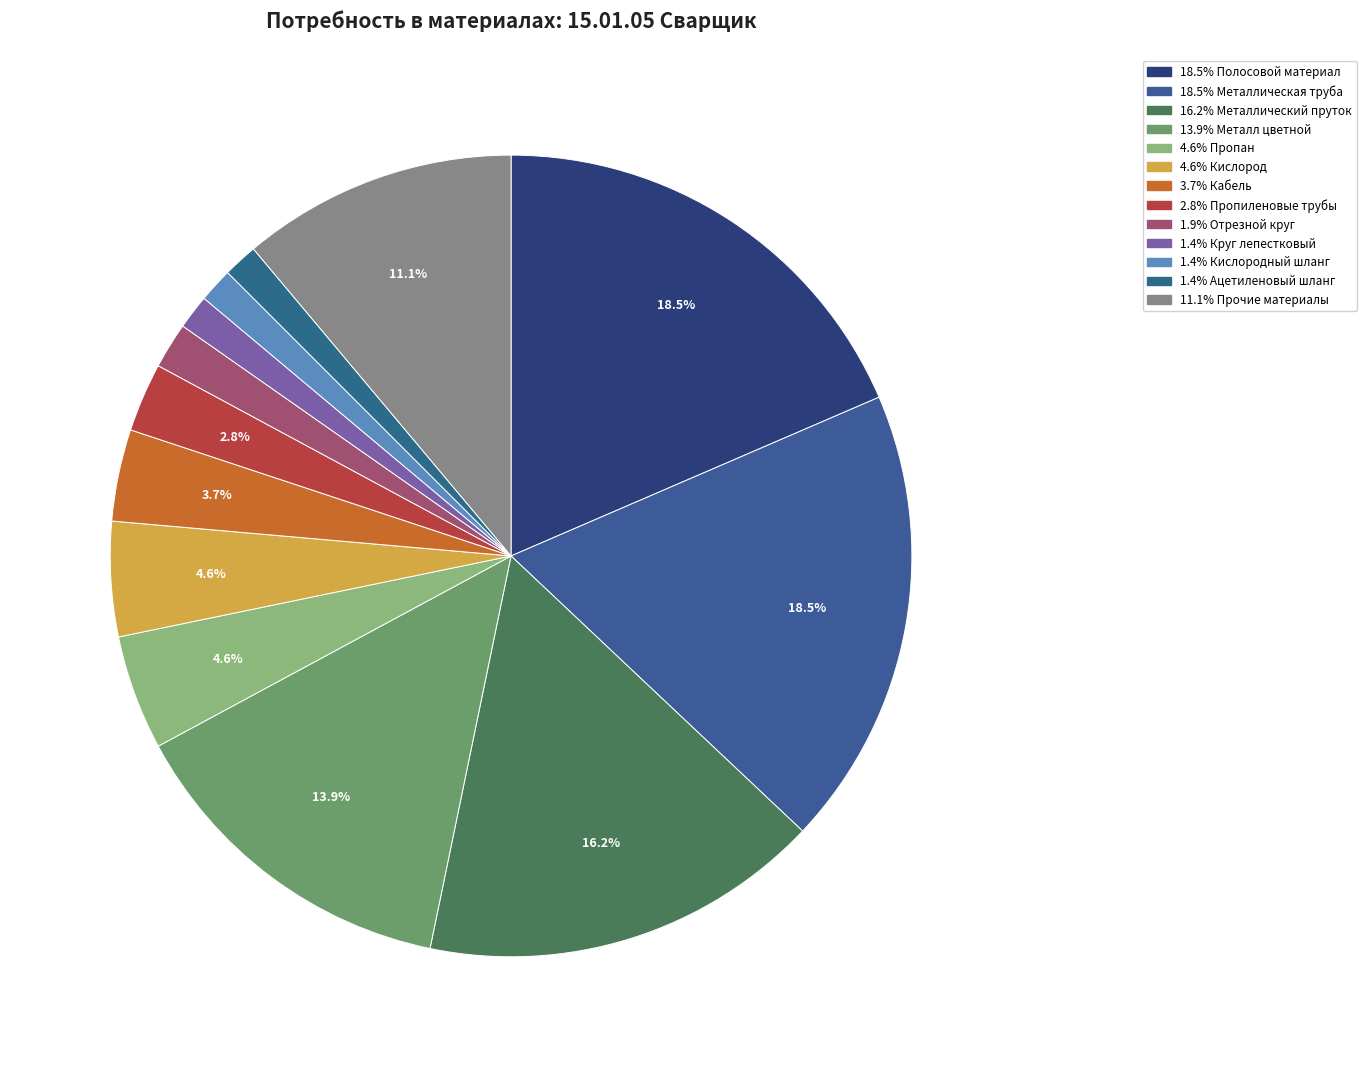

How many slices are in this pie chart?

13